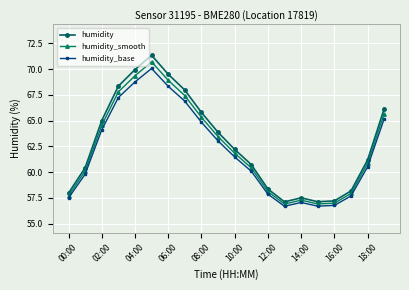

What is the value of the humidity_smooth point at the 14th from the left?

56.9